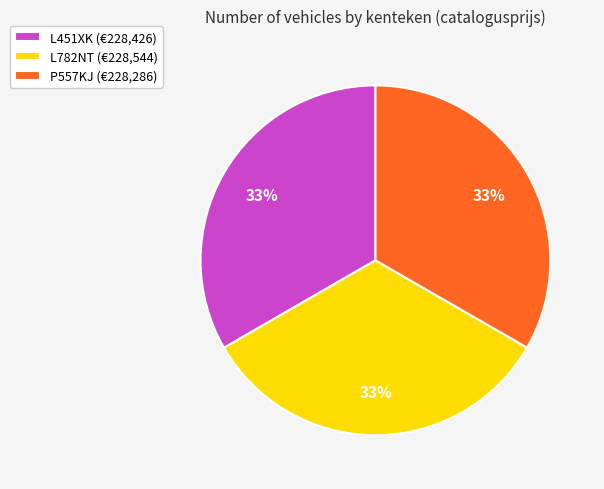

How many segments does this pie chart have?

3